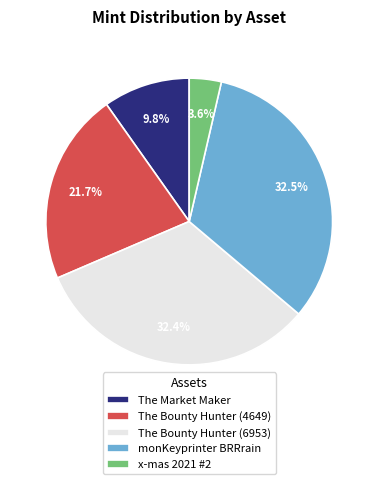

To the nearest percent, what percentage of the pie is The Bounty Hunter (4649)?

22%